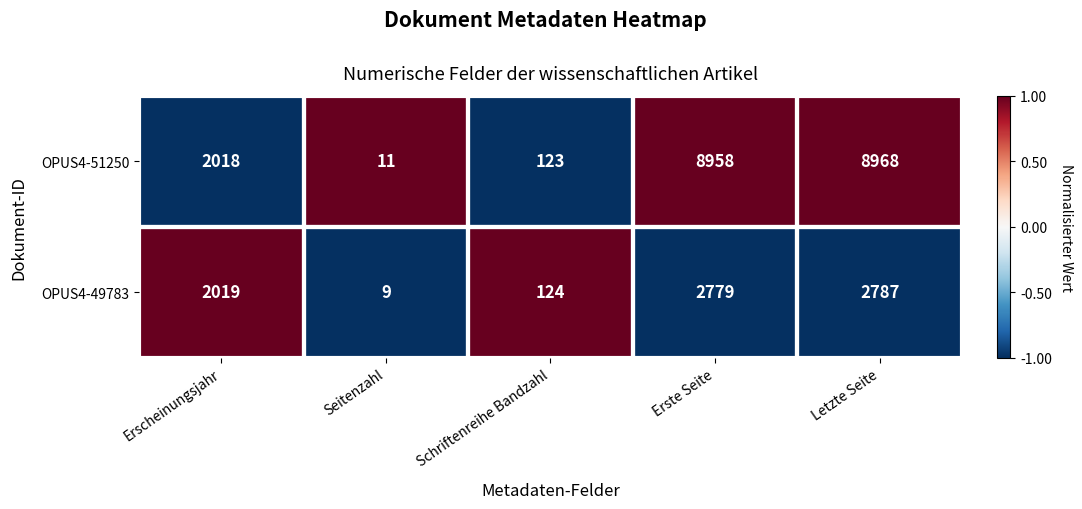

What is the sum of all OPUS4-51250 values?

20078